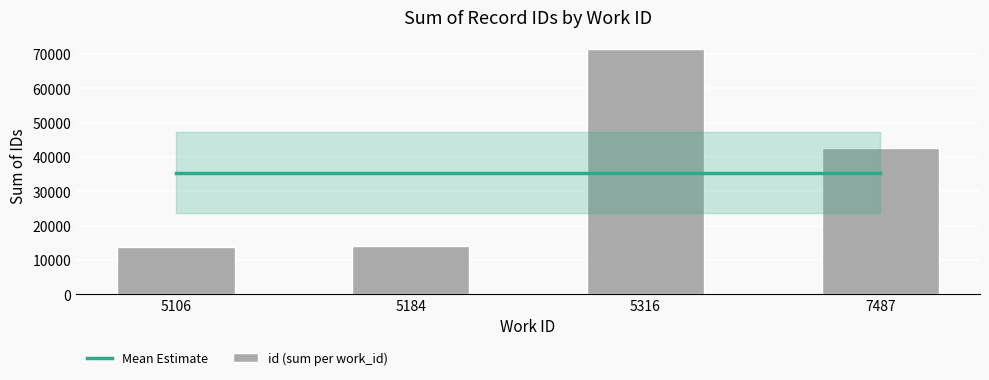

How many data points does each series have?

4